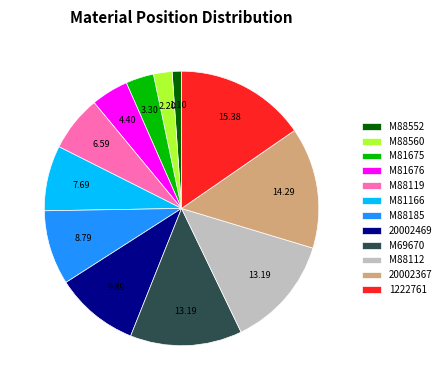

Combined, do 1222761 and M88112 account for over 50%?

No